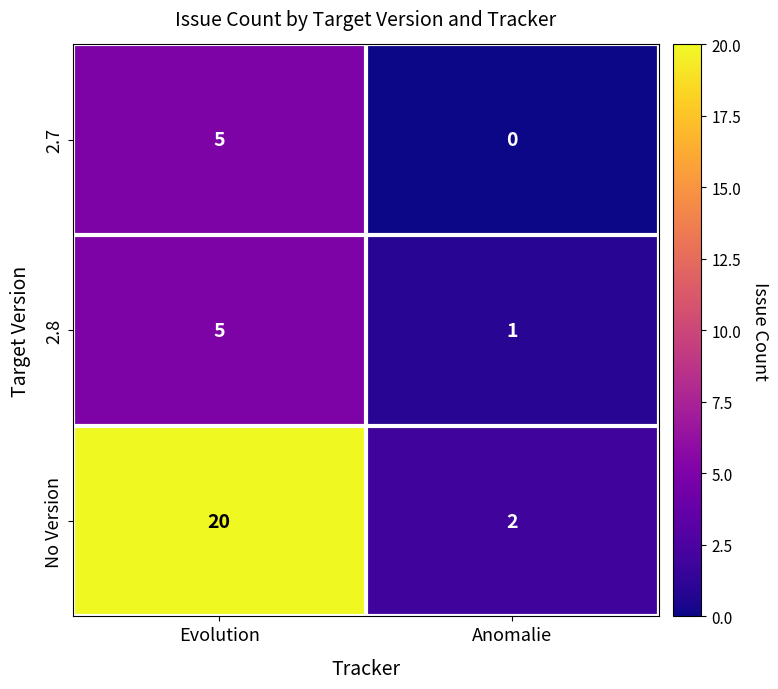

At Anomalie, list the series in order from smallest to largest.

2.7, 2.8, No Version